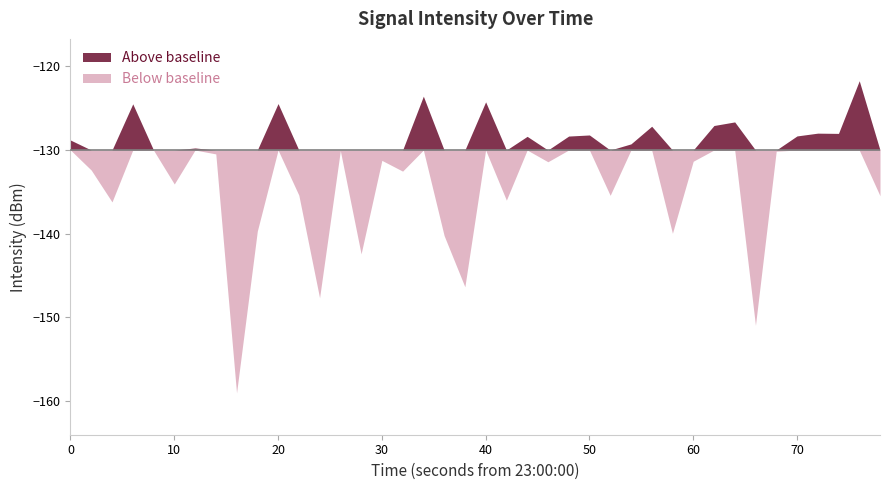

What is the highest value of the Above baseline series?

-121.7